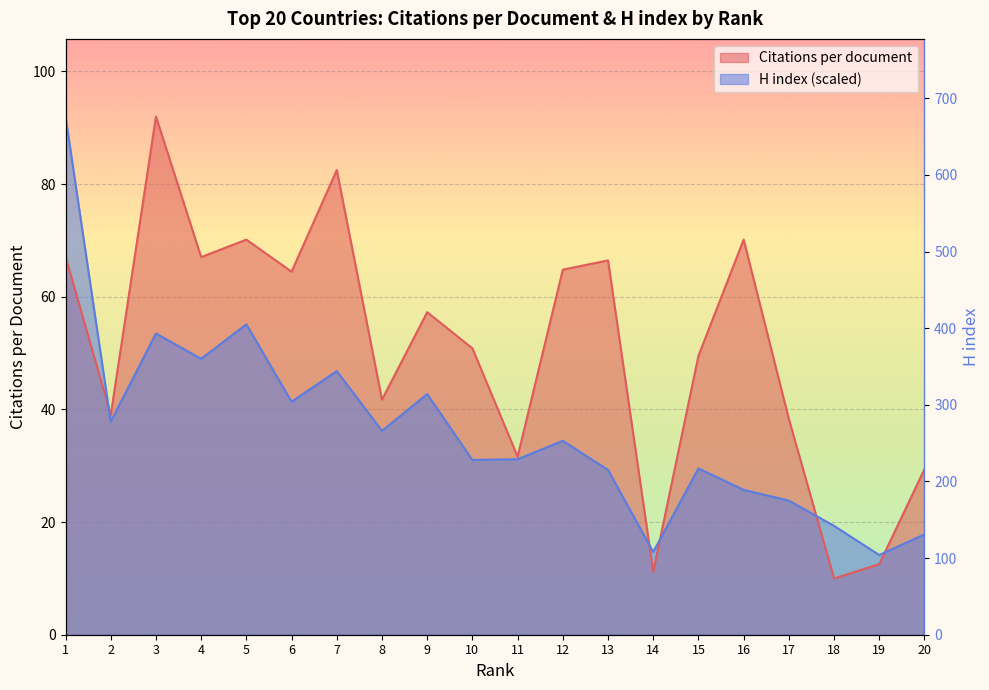

Is the value of H index at 19 greater than the value of Citations per document at 20?

No